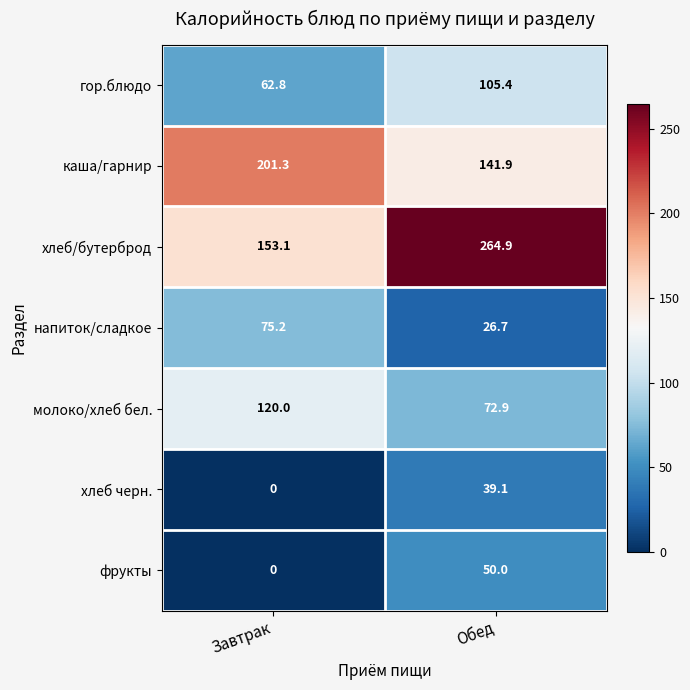

True or false: хлеб/бутерброд has a value of 153.1 at Завтрак.

True